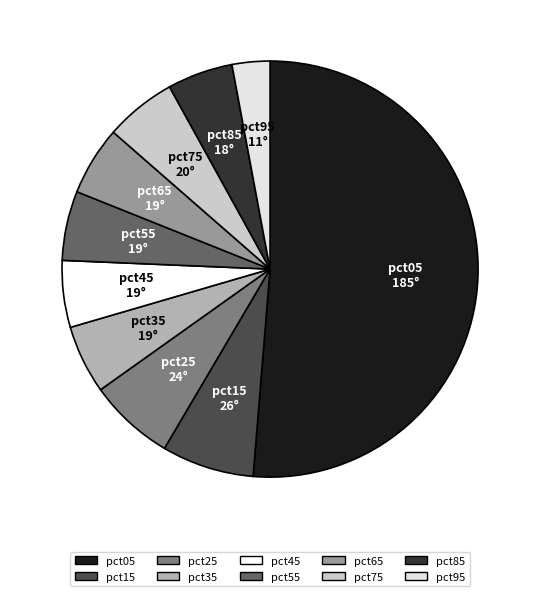

Combined, do pct15 and pct05 account for over 50%?

Yes